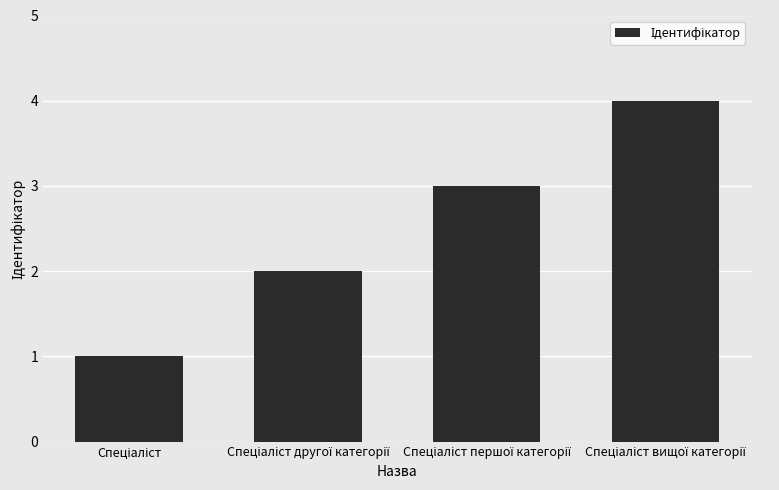

What is the difference between the maximum and minimum values?

3